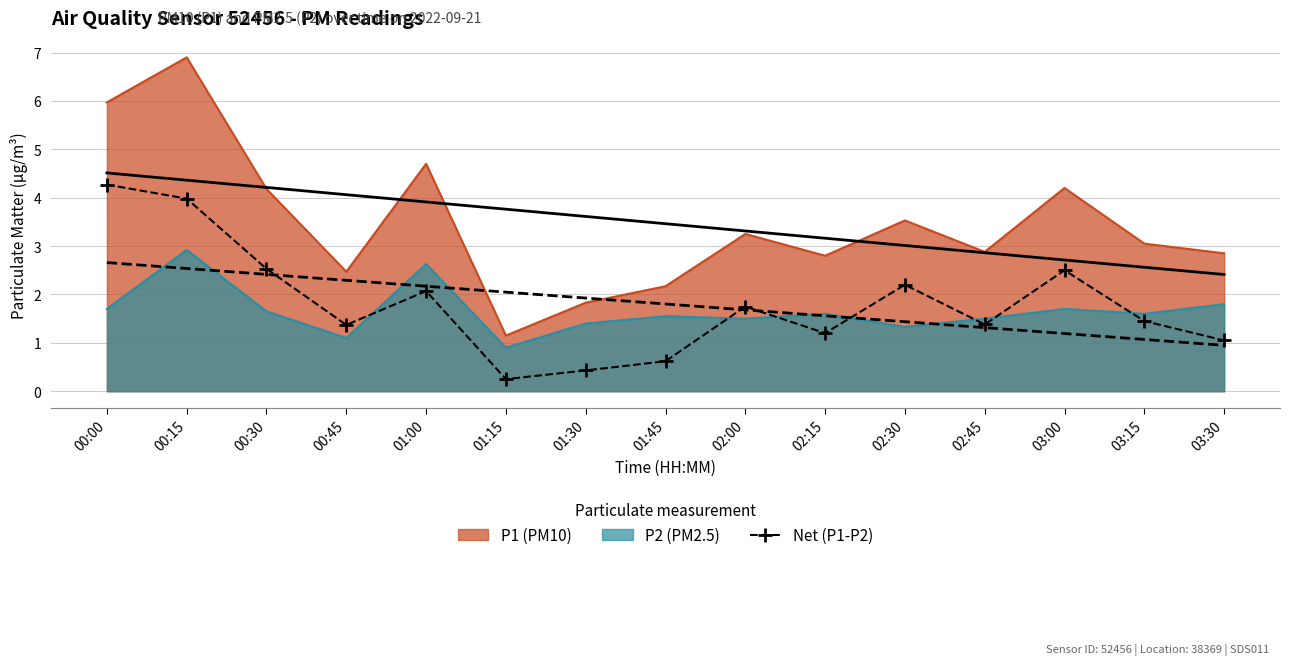

Does the chart have visible grid lines?

Yes